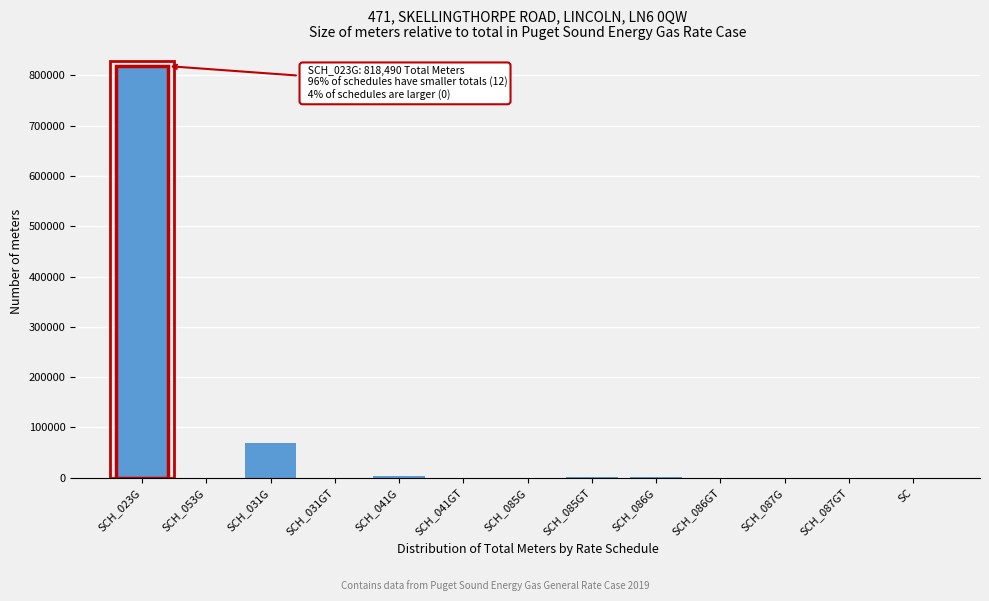

What is the sum of all values?

890533